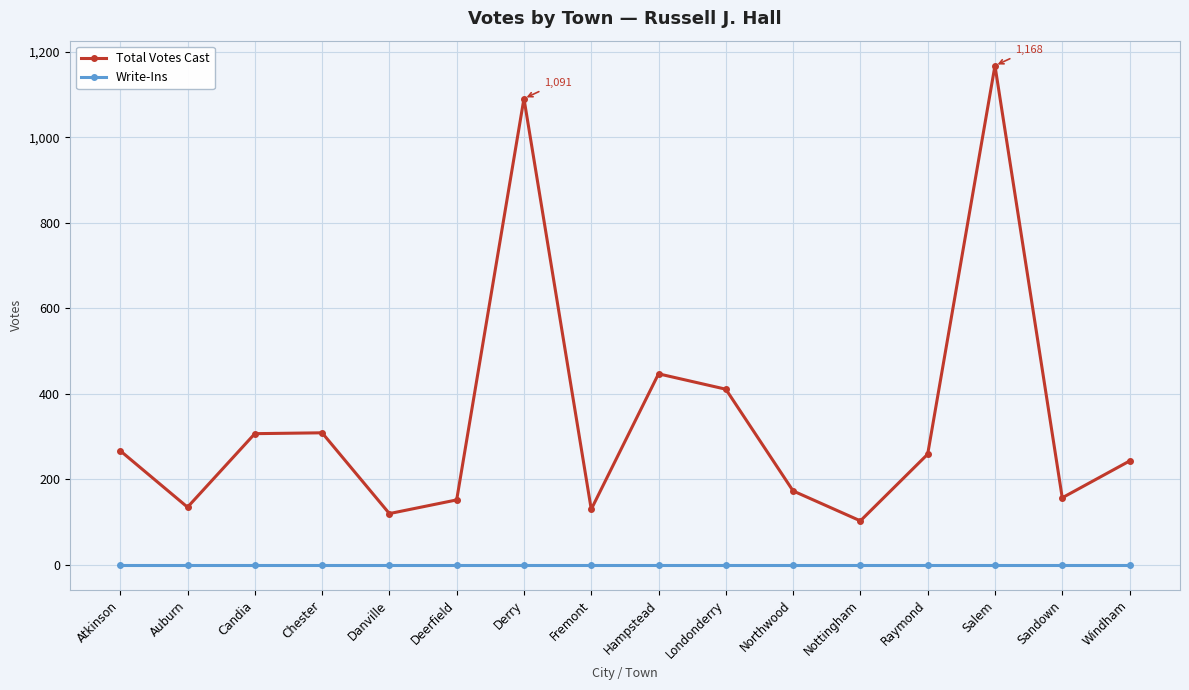

How many interior local valleys does the Total Votes Cast series have?

5